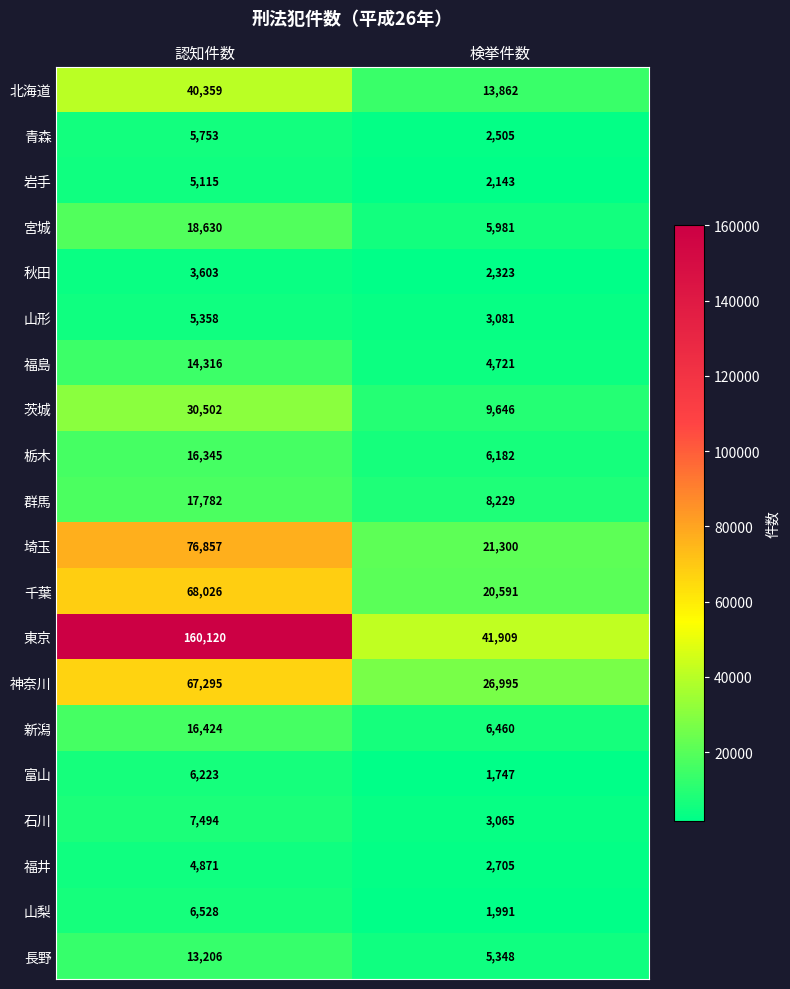

Where is 群馬 nearest to the value 13005?

検挙件数